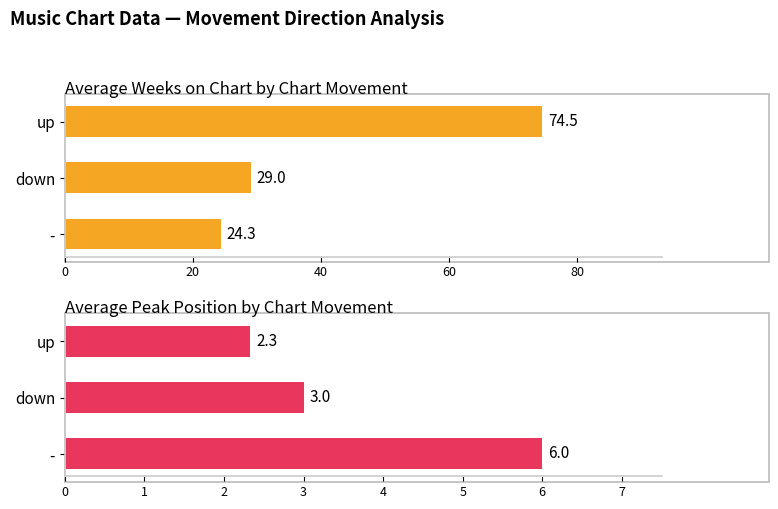

Are the bars horizontal?

Yes